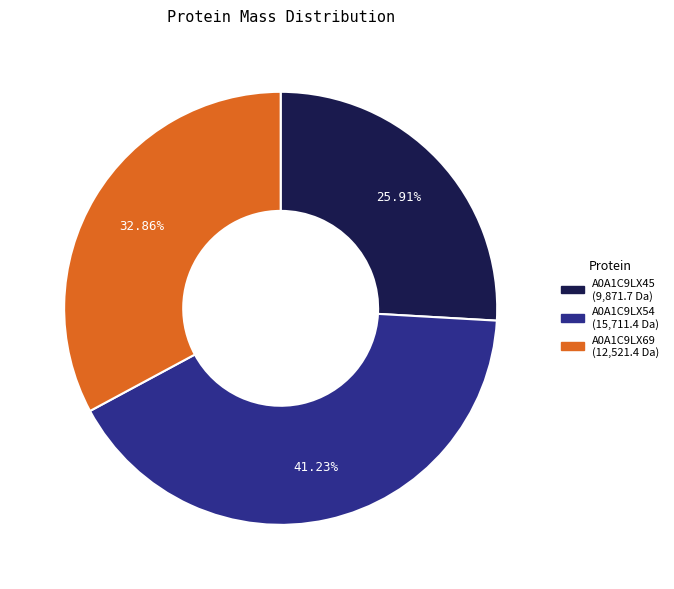

What is the largest slice in the pie chart?

A0A1C9LX54